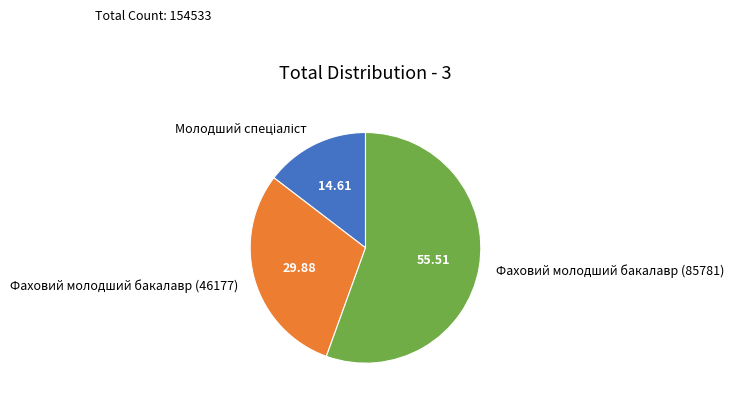

Is there any slice that represents more than half of the pie?

Yes